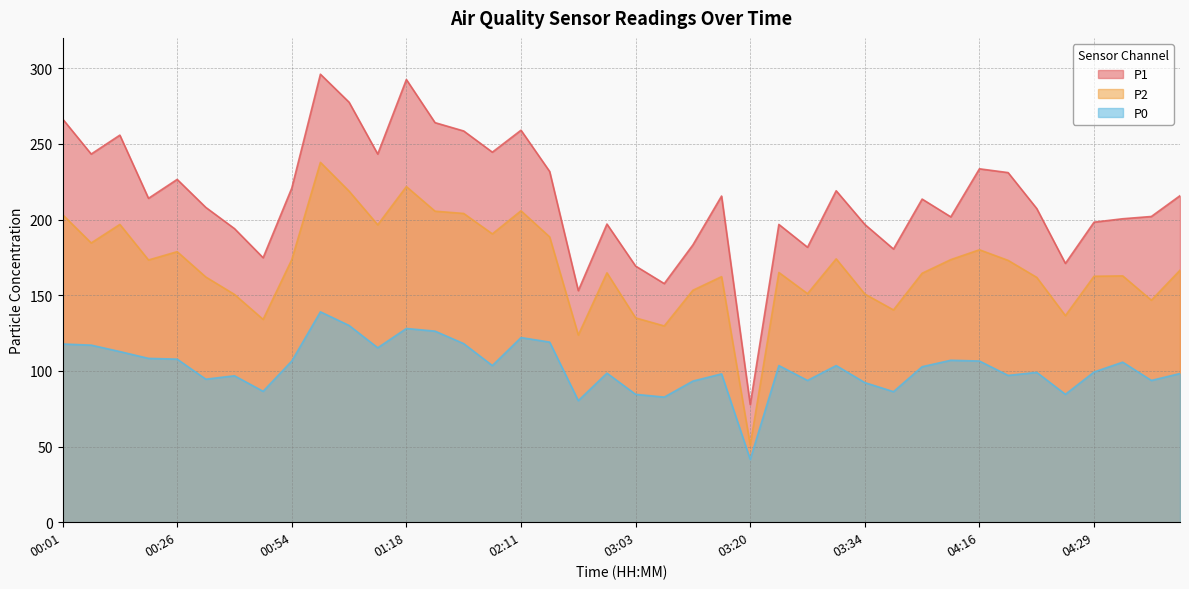

How many lines are shown in the chart?

3